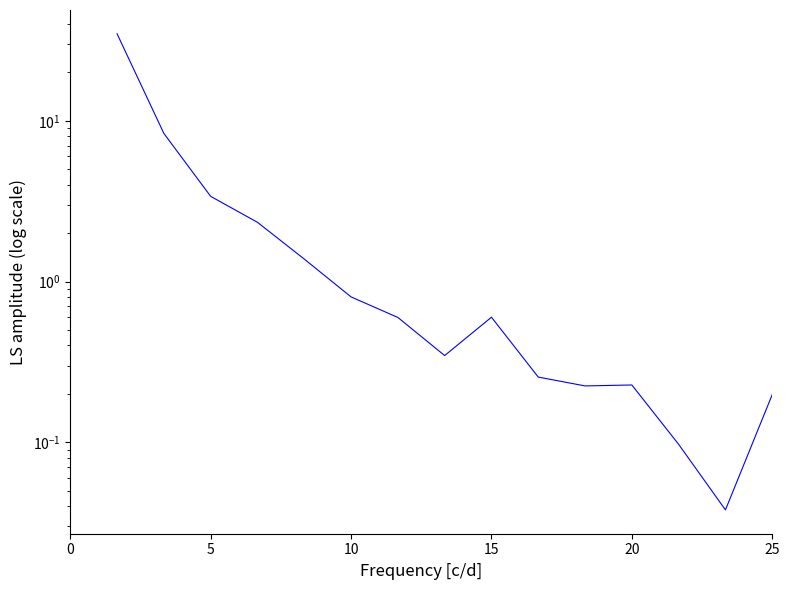

What is the value of the 11th point from the left?

3.4